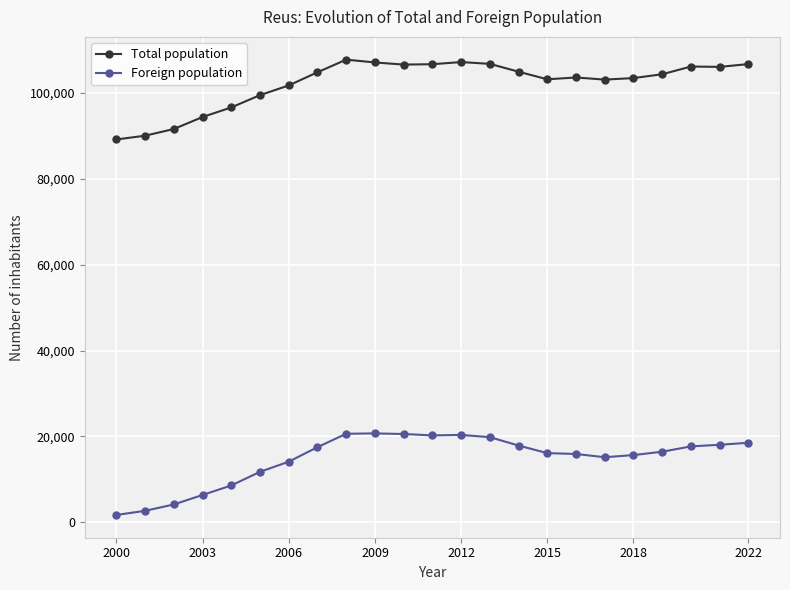

Rank the series by their average value, from lowest to highest.

Foreign population, Total population